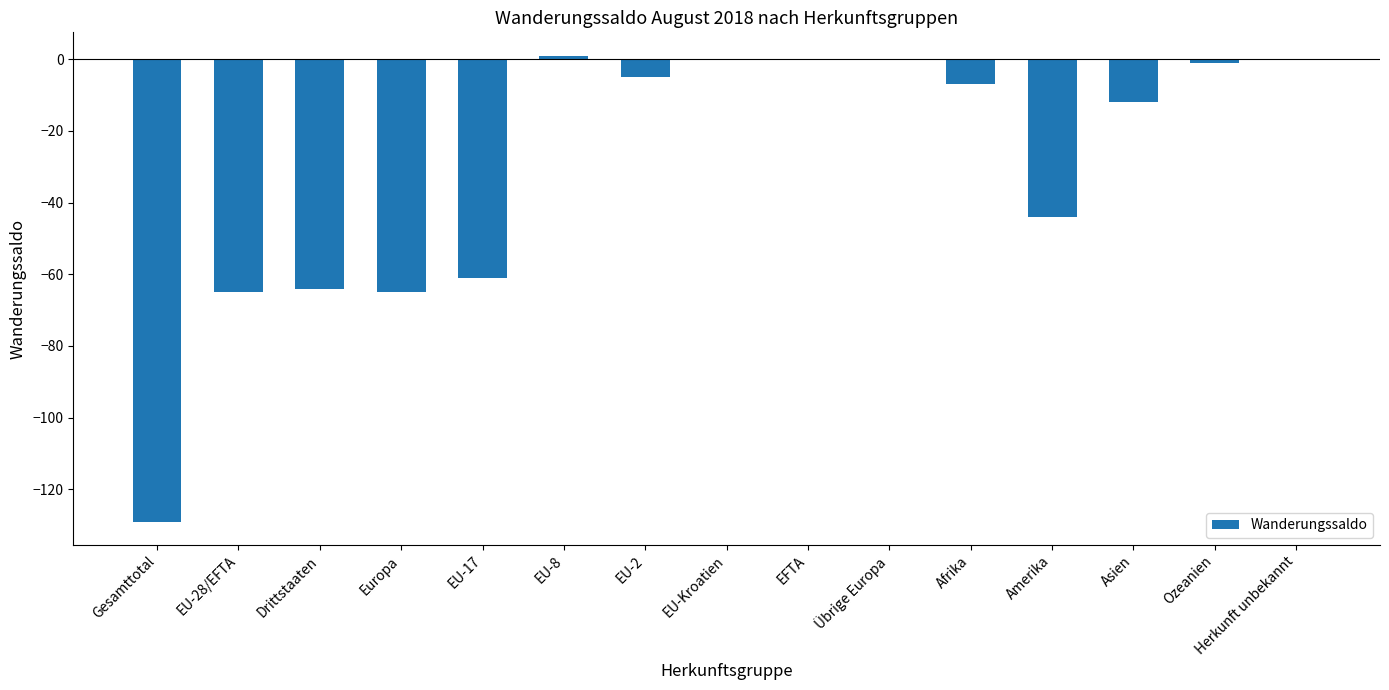

Is it true that the value at Herkunft unbekannt is -58?

False